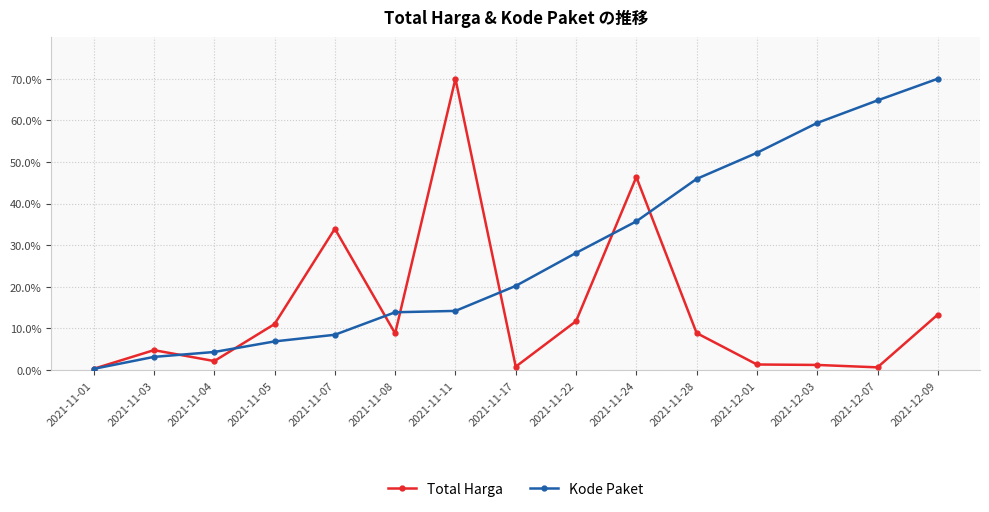

What is the total value across all series at 2021-11-05?

17.9